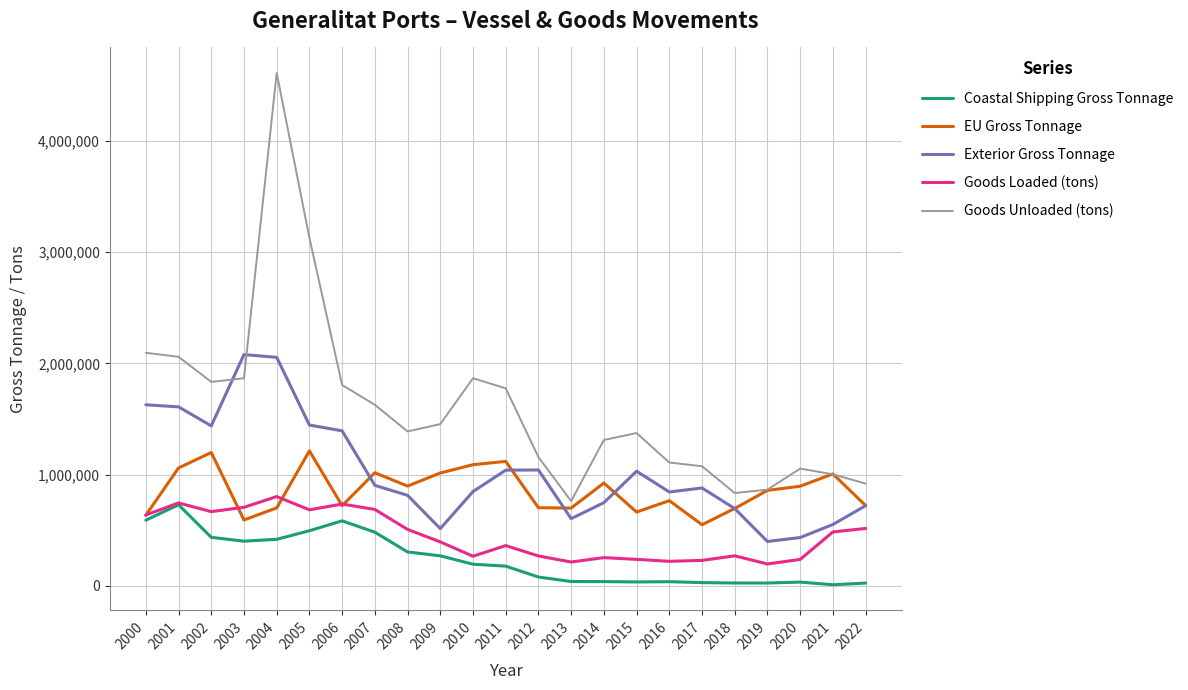

True or false: EU Gross Tonnage and Coastal Shipping Gross Tonnage cross at least once.

False